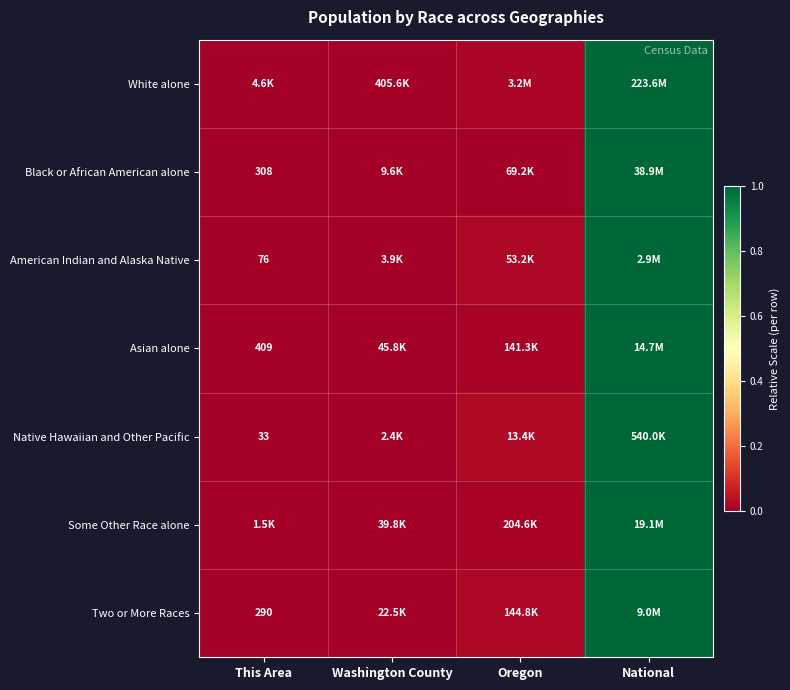

True or false: Some Other Race alone has a value of 1.0 at National.

True